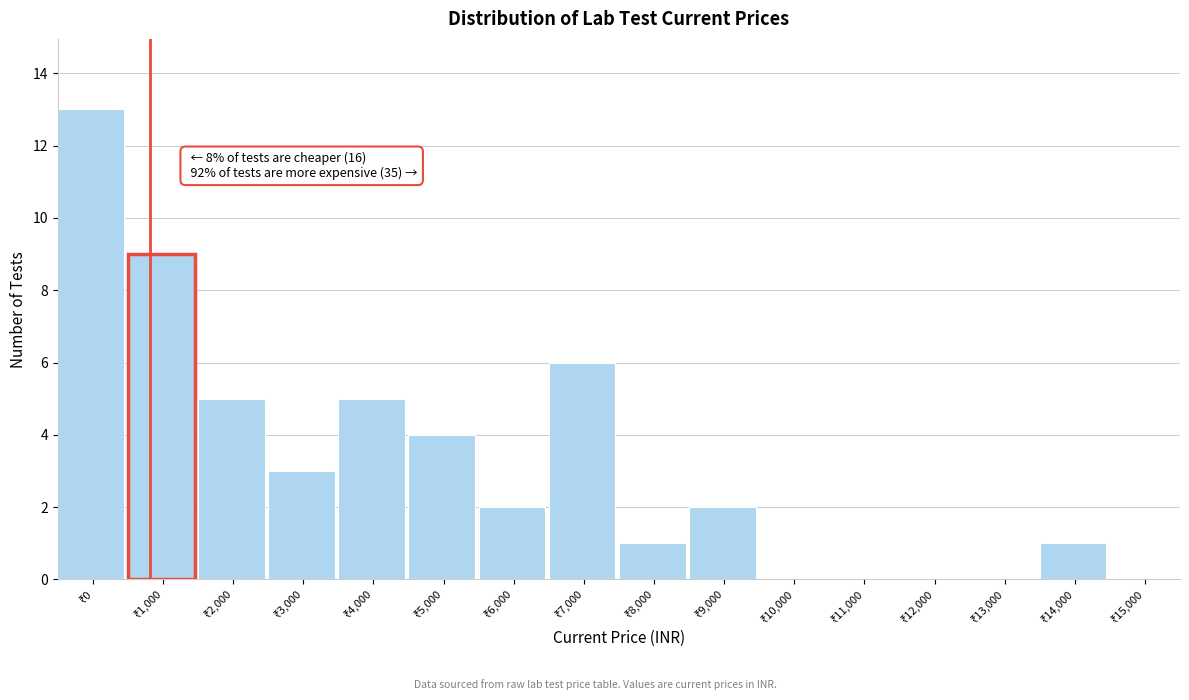

What is the maximum value shown in the chart?

13